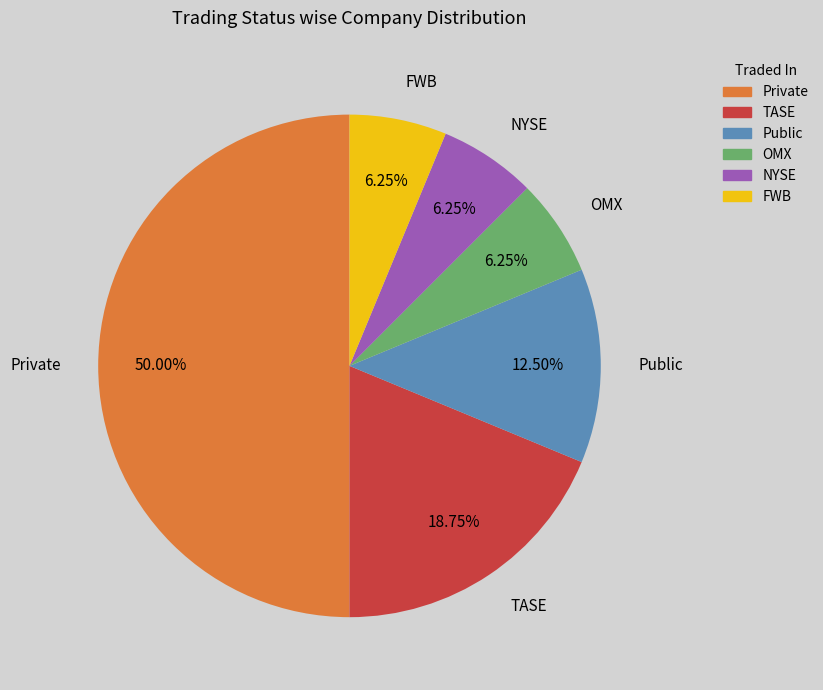

Is FWB the majority of the pie?

No